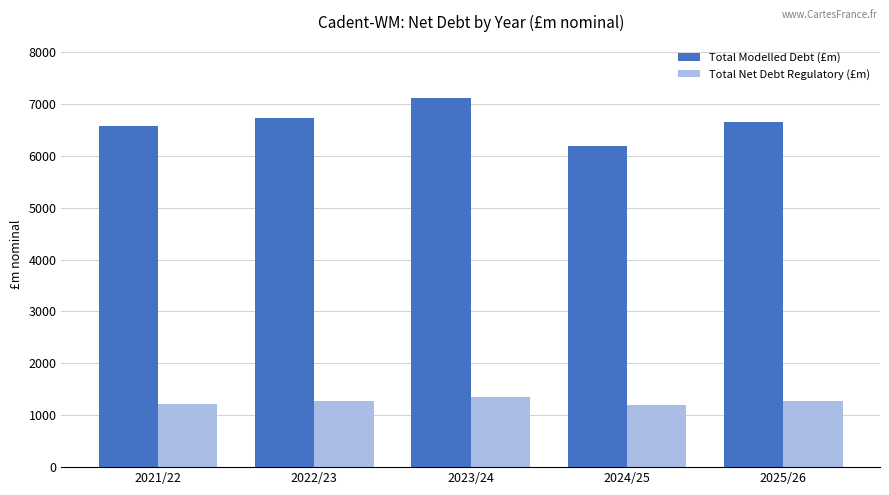

How many values in the Total Modelled Debt (£m) series are below 6653?

2